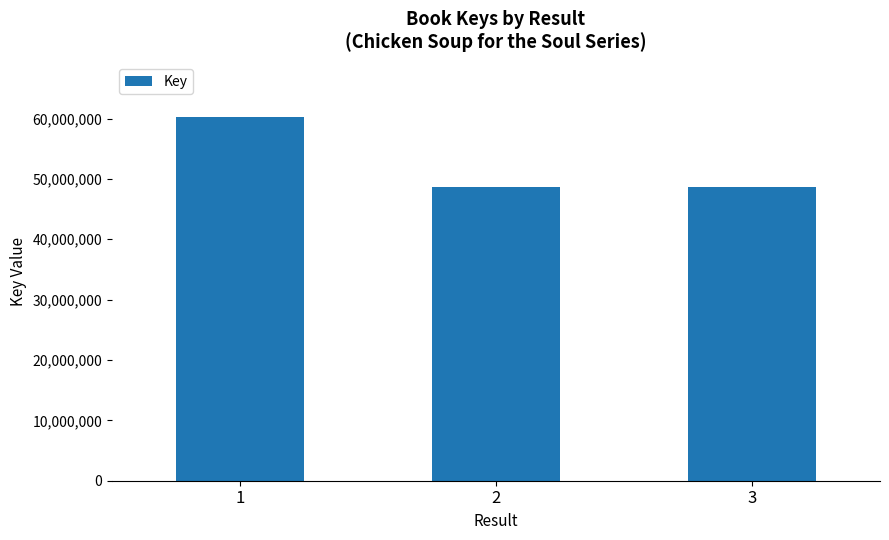

How many categories are shown in the chart?

3